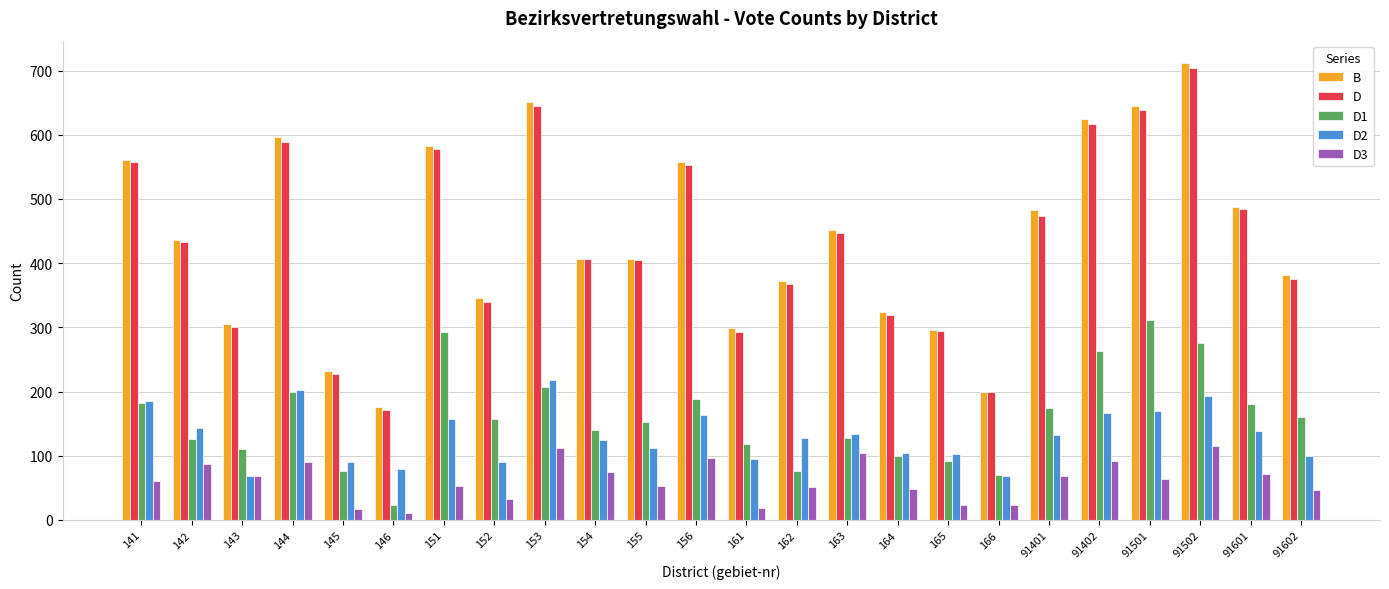

What is the value of the B bar at the 2nd from the left?

436